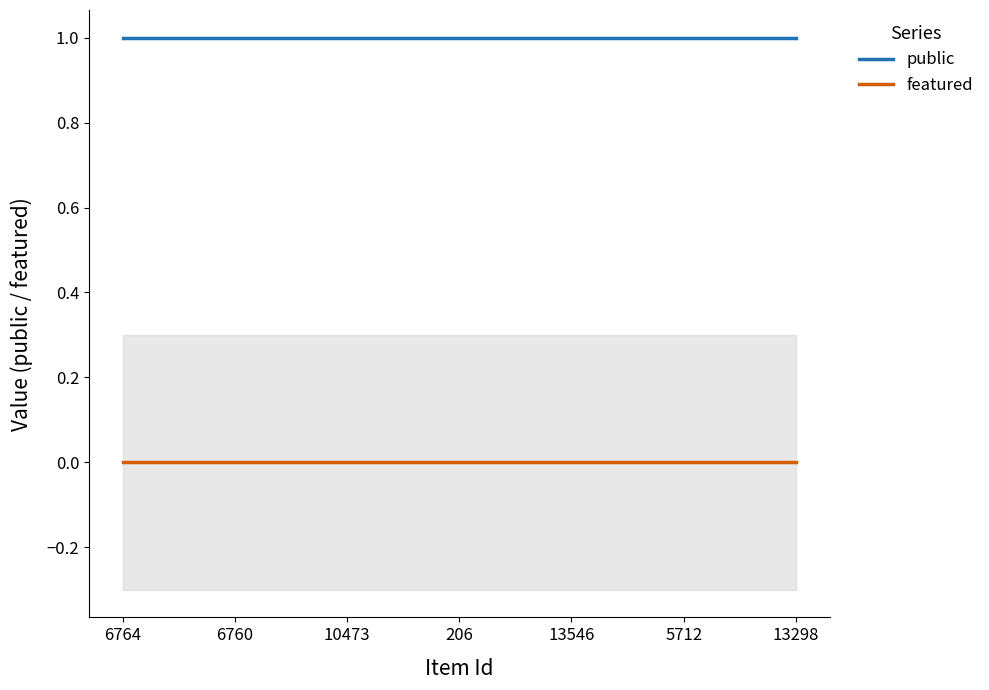

The value of public at 10473 is 1.3. True or false?

False